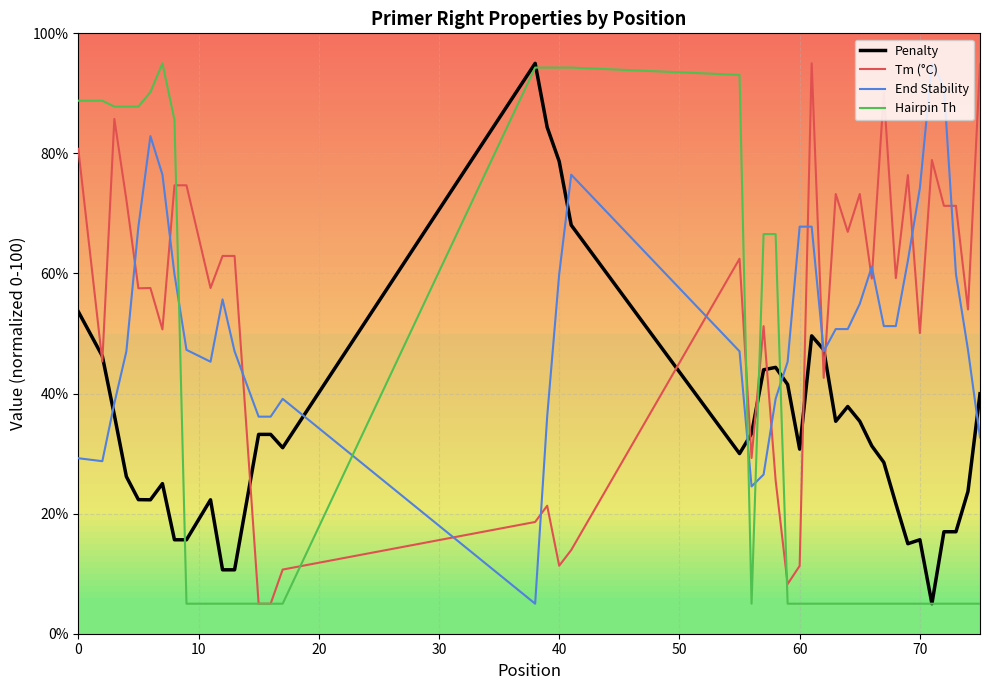

How many times do Hairpin Th and End Stability cross each other?

5